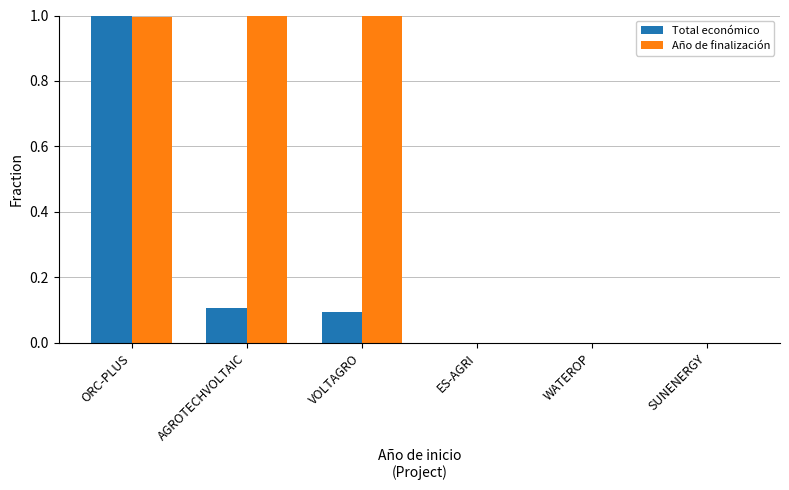

What is the sum of the Año de finalización values at VOLTAGRO and AGROTECHVOLTAIC?

2.0